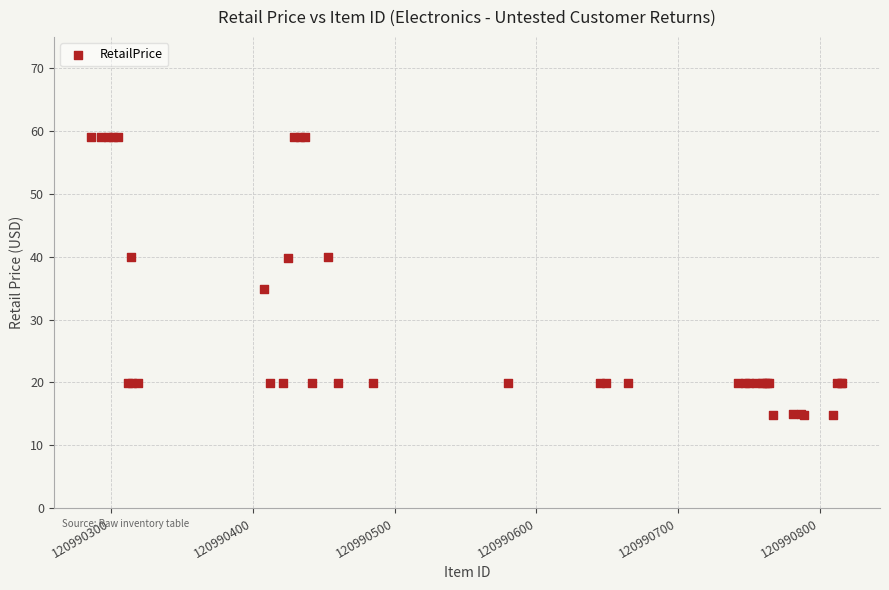

What Y value in the scatter plot is closest to 36?

34.9